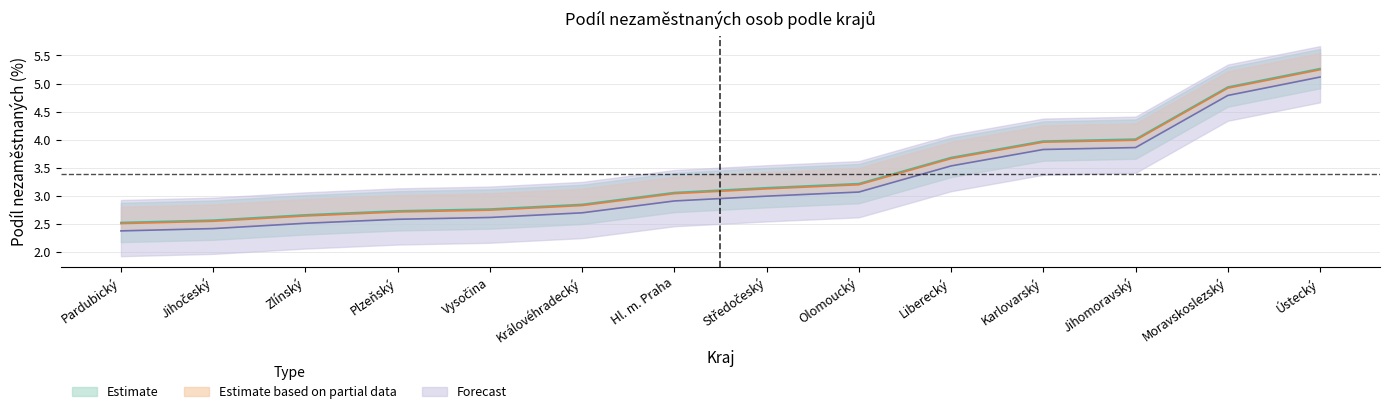

Is it true that Forecast equals 1.8 at Moravskoslezský?

False